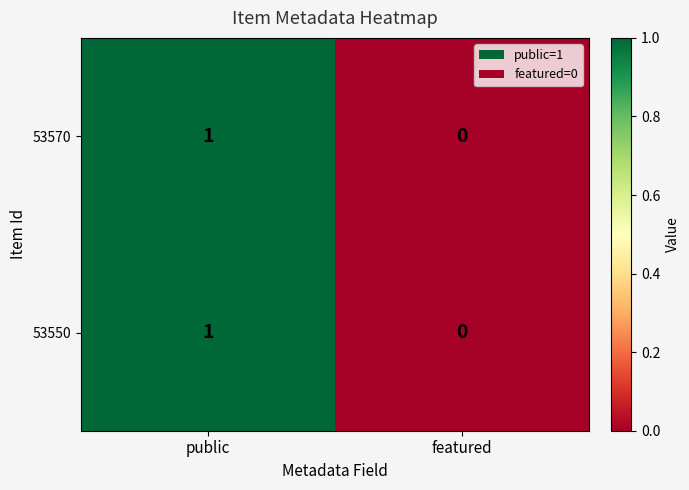

Is the value of 53570 at public greater than the value of 53550 at featured?

Yes